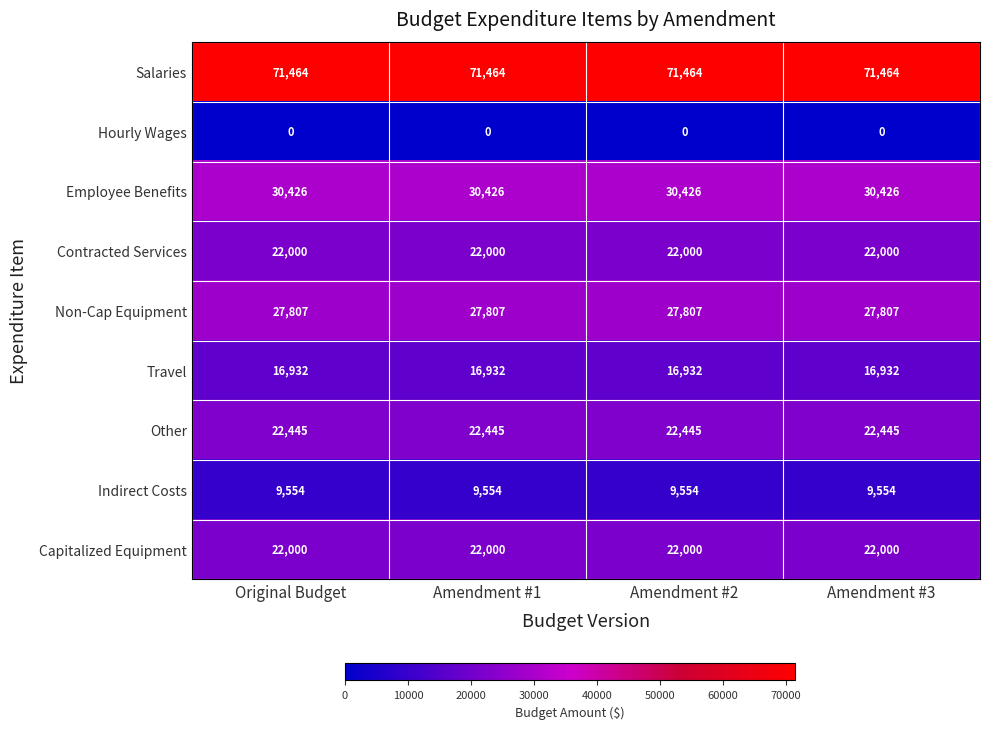

Which series has the largest total across all categories?

Salaries